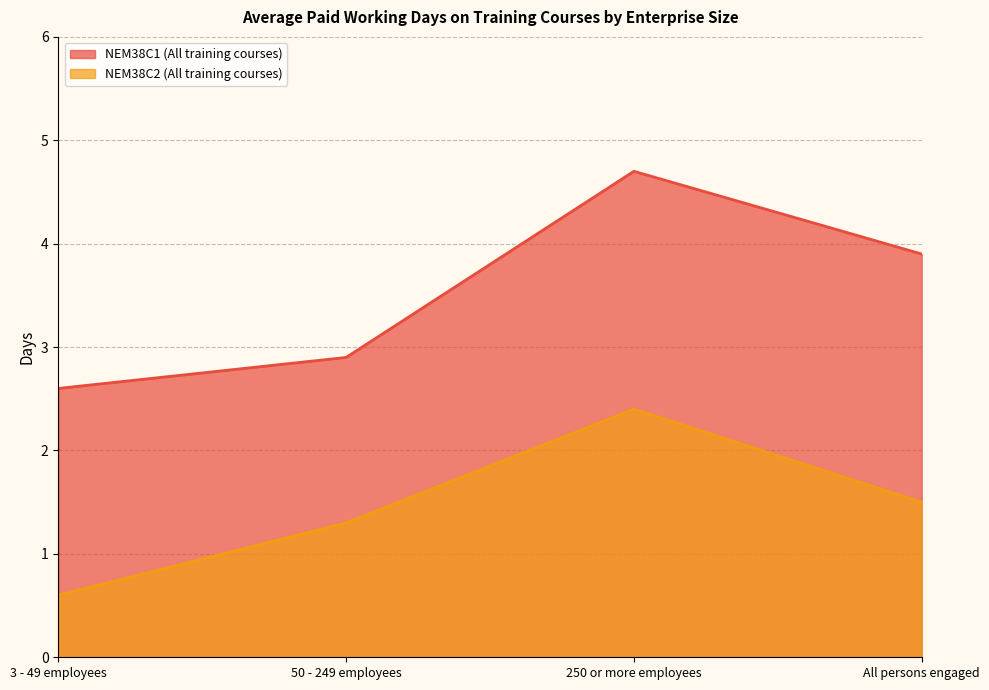

Reading left to right, transcribe all the data shown in this chart.

NEM38C1 (All training courses): 2.6	2.9	4.7	3.9
NEM38C2 (All training courses): 0.6	1.3	2.4	1.5